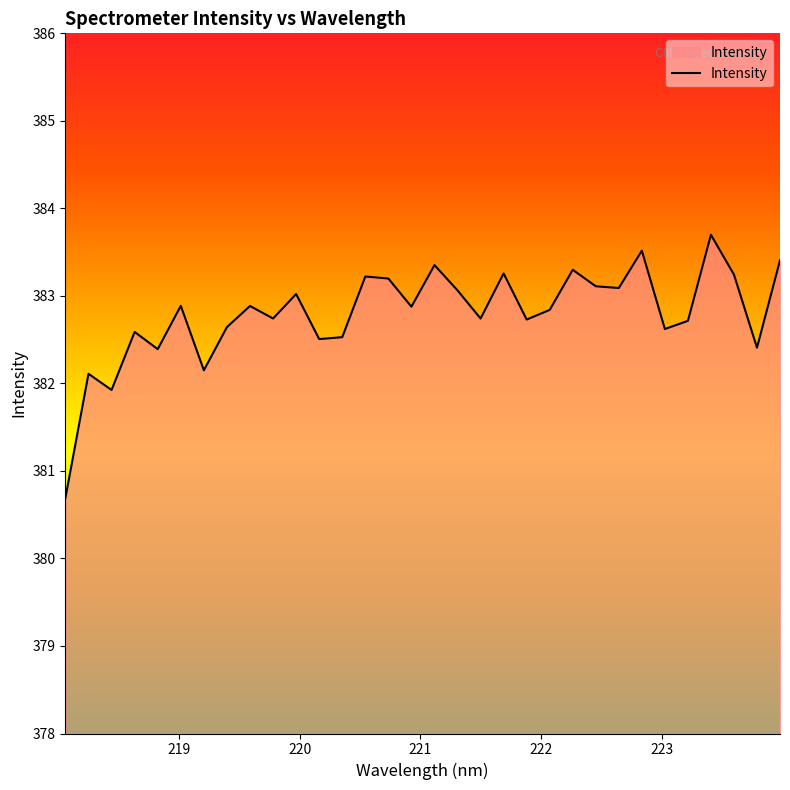

What is the minimum value shown in the chart?

380.7